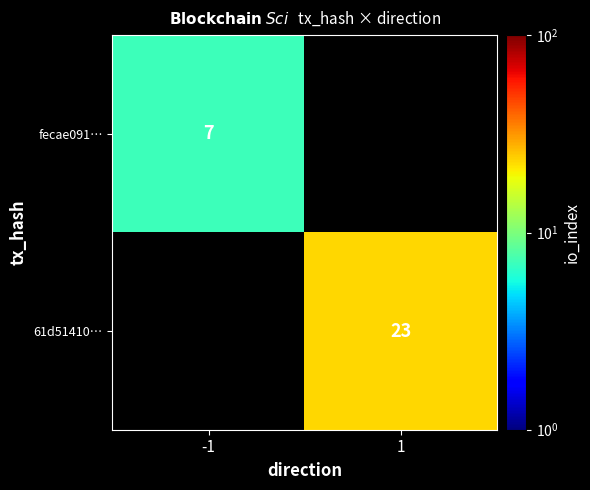

True or false: 61d51410… has a value of 23 at 1.

True